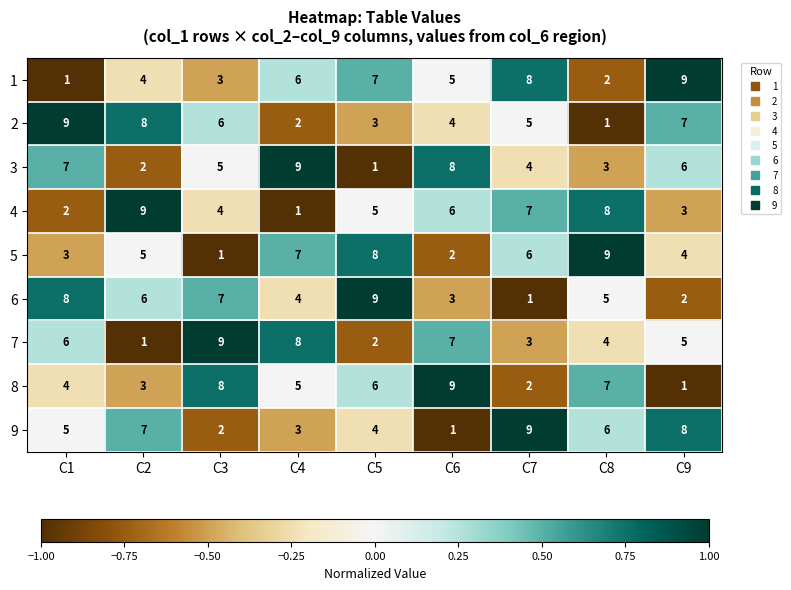

What is the maximum value shown in the chart?

9